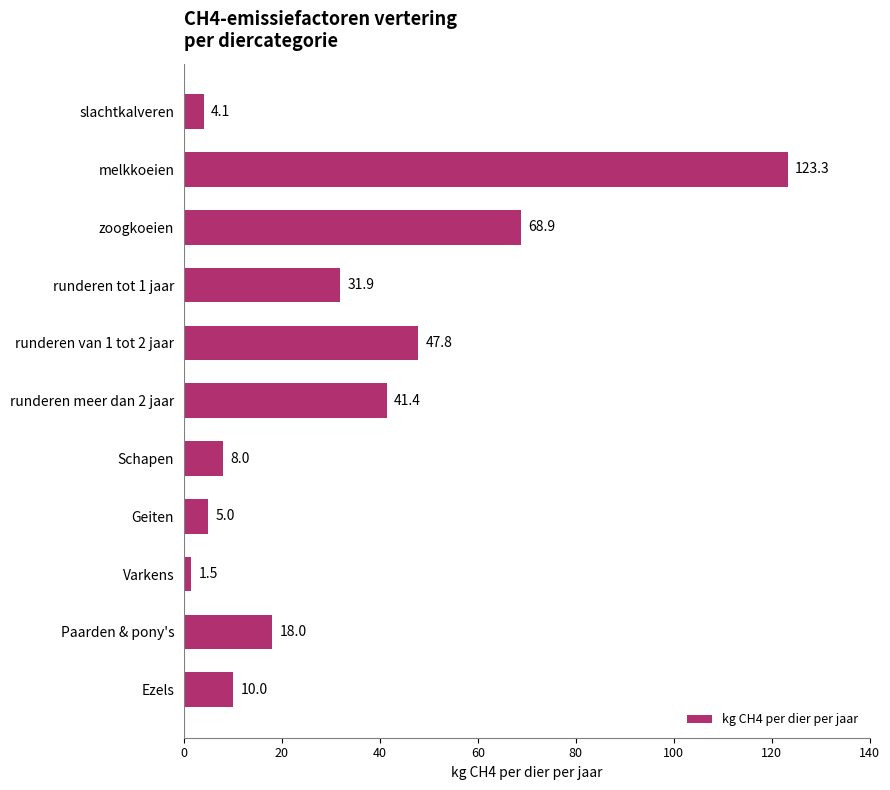

What is the ratio of the value at Geiten to the value at Varkens?

3.3